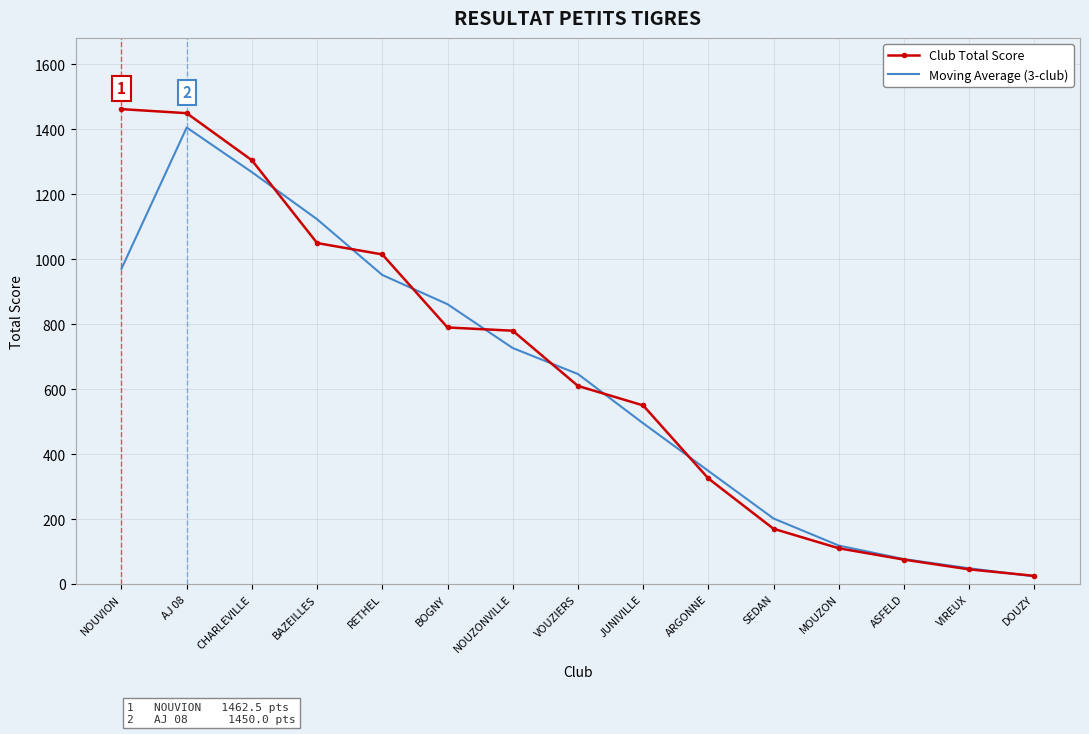

What is the sum of the Moving Average (3-club) values at NOUVION and JUNIVILLE?

1465.8